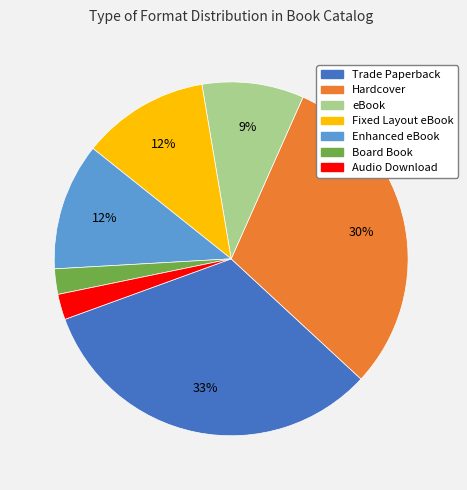

Between Hardcover and Enhanced eBook, which is larger?

Hardcover